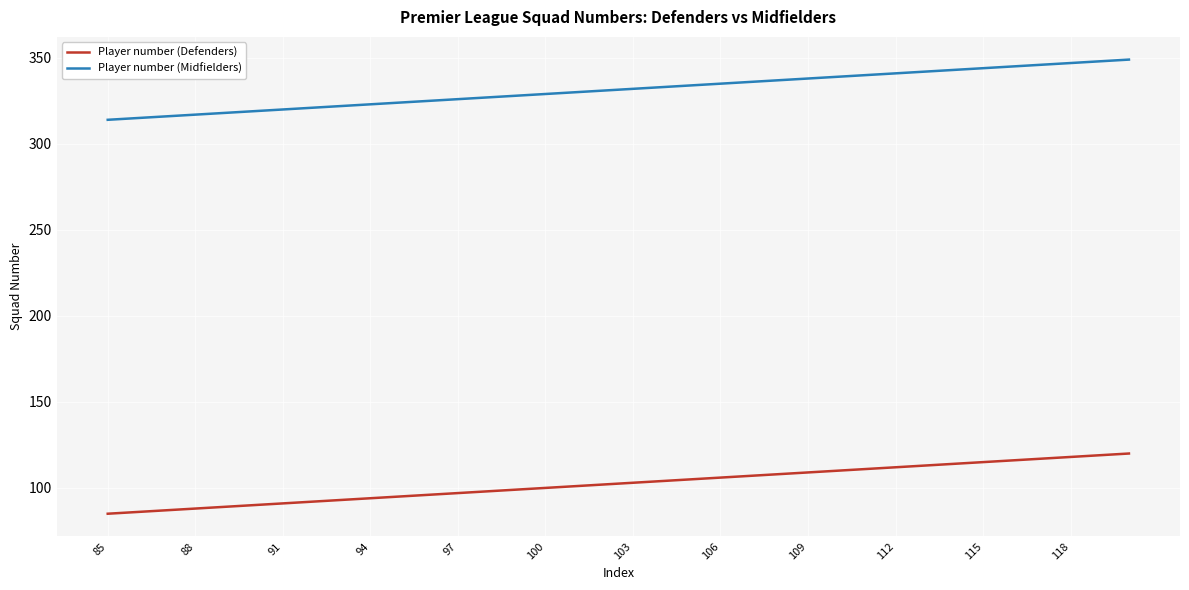

What is the highest value of the Player number (Midfielders) series?

349